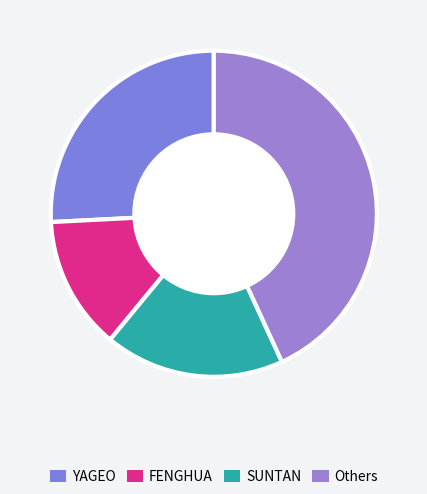

How many segments does this pie chart have?

4